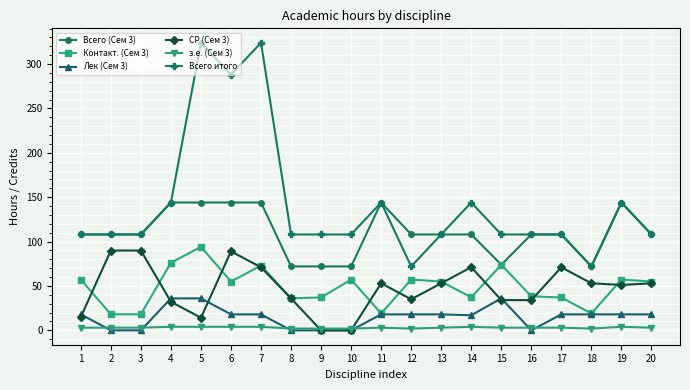

True or false: Лек (Сем 3) has more than 0 interior local peaks.

True